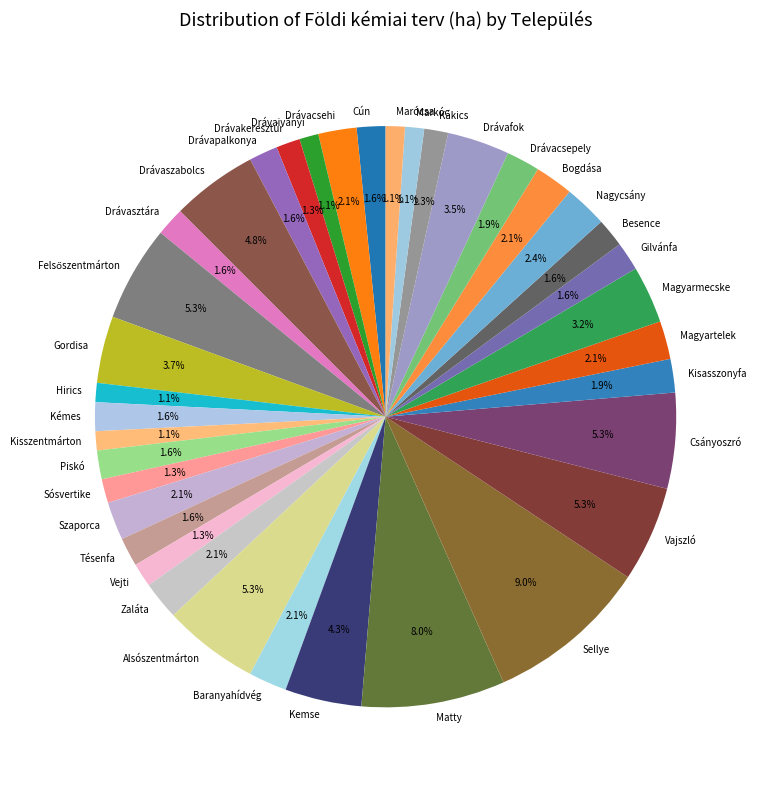

Count the number of slices in the pie.

37